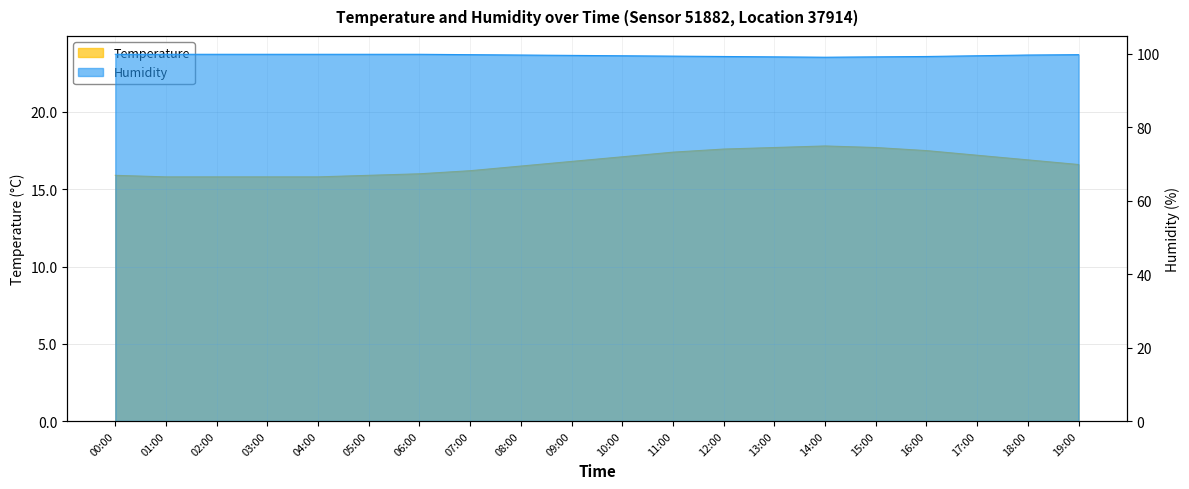

How many interior local valleys does the Humidity series have?

1